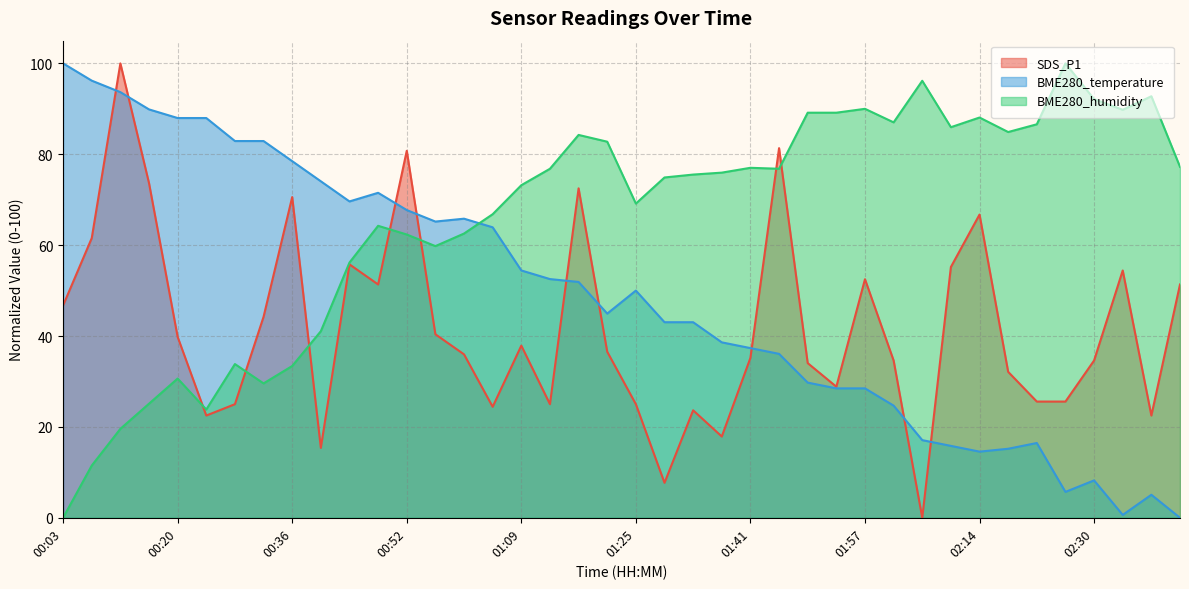

What are all the series names shown in the legend?

SDS_P1, BME280_temperature, BME280_humidity